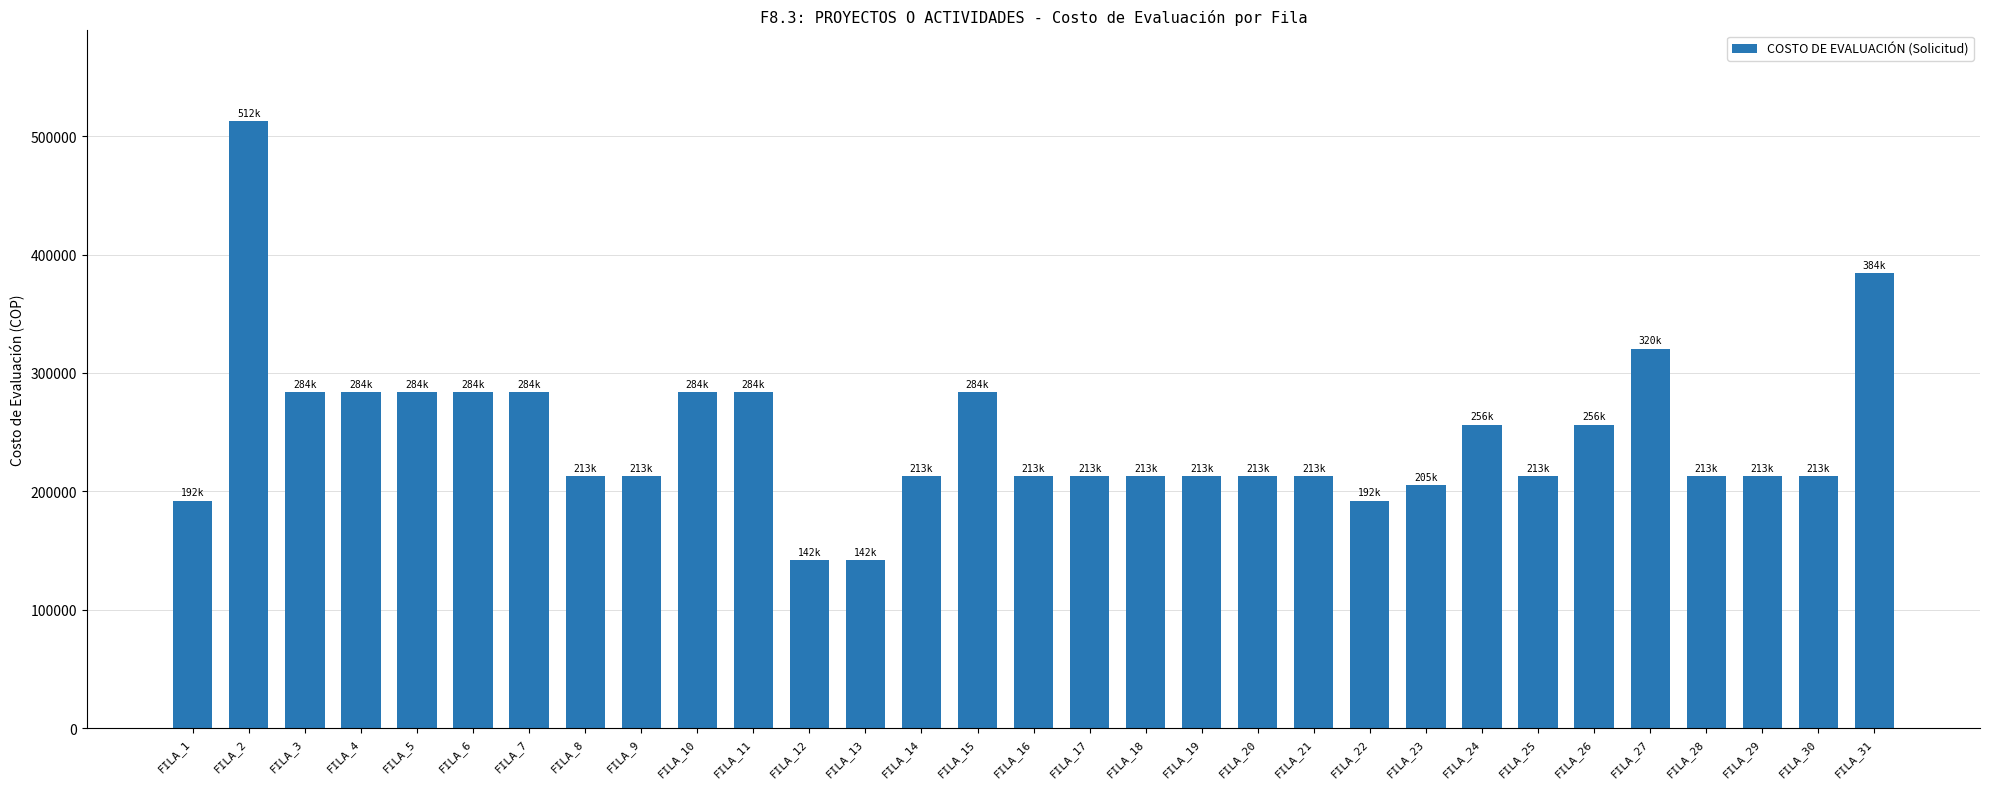

Which label corresponds to the largest value in the chart?

FILA_2